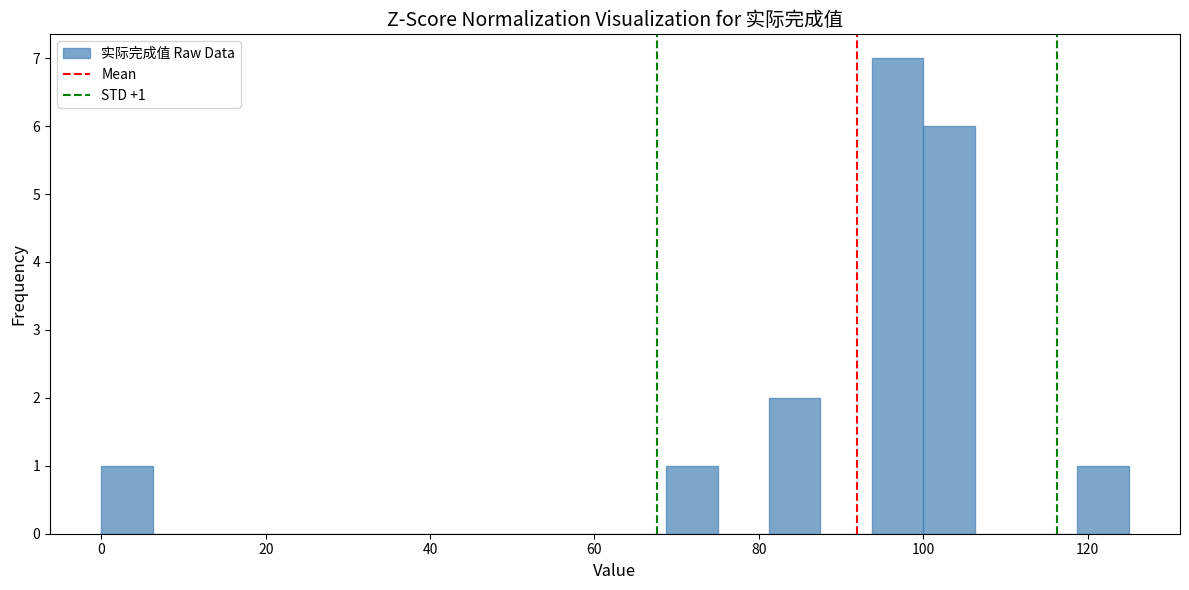

Read against the x-axis, roughly where is the centre of the tallest bar?

96